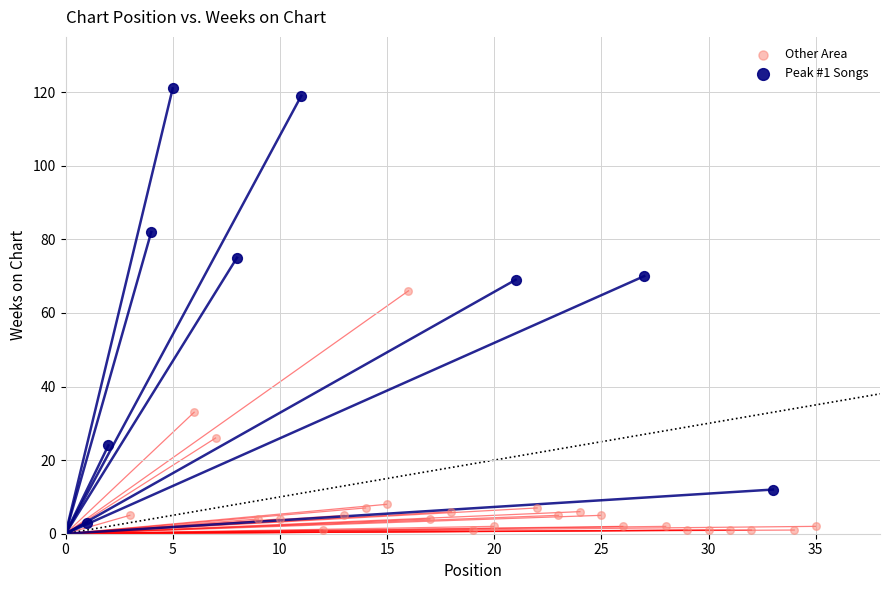

Which series reaches the maximum Y coordinate?

Peak #1 Songs